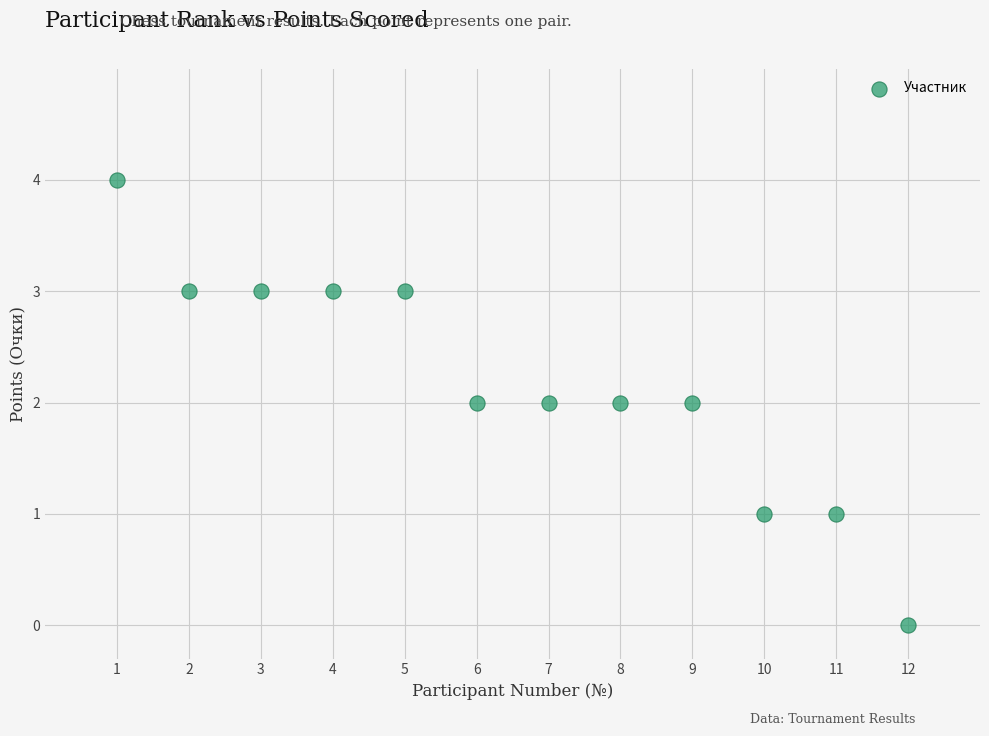

What is the range of X values (max minus min)?

11